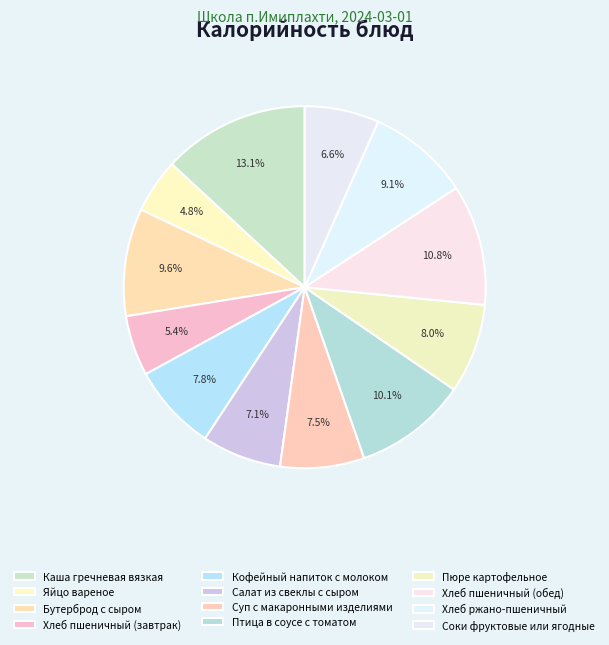

Count the number of slices in the pie.

12